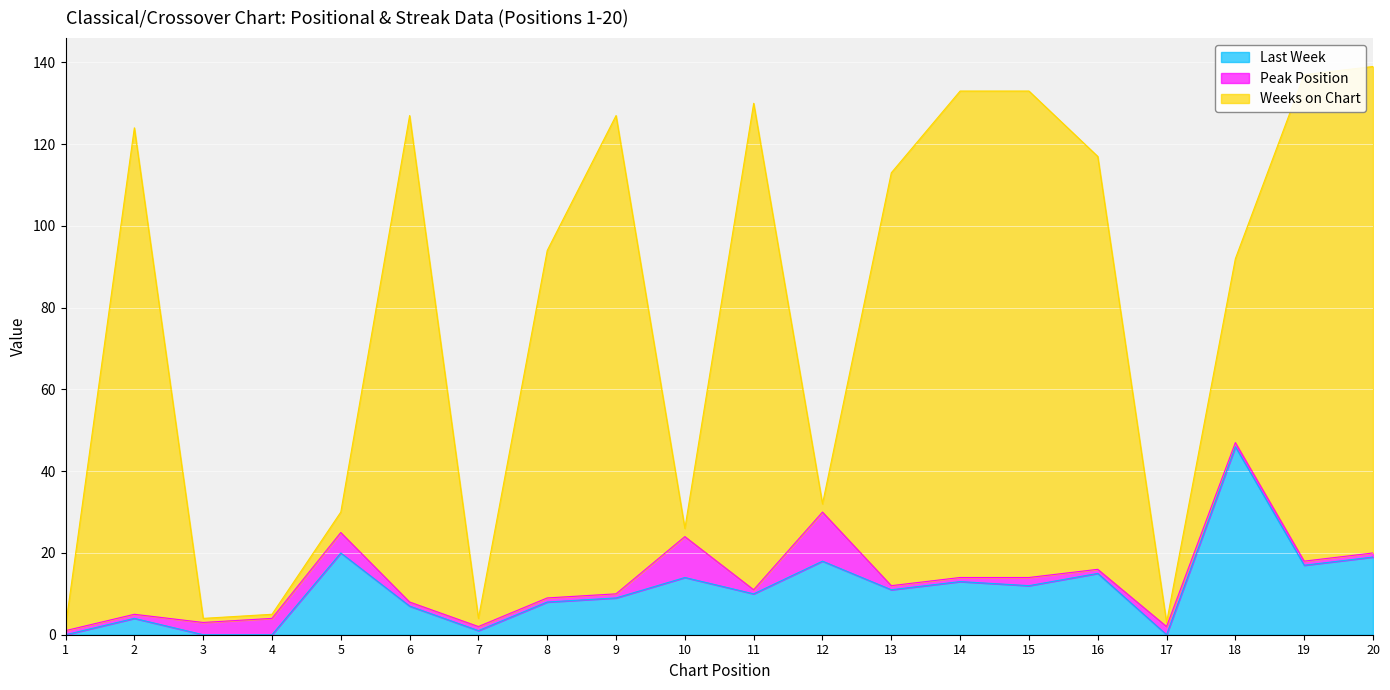

Reading left to right, transcribe all the data shown in this chart.

Last Week: 0	4	0	0	20	7	1	8	9	14	10	18	11	13	12	15	0	46	17	19
Peak Position: 1	1	3	4	5	1	1	1	1	10	1	12	1	1	2	1	2	1	1	1
Weeks on Chart: 1	119	1	1	5	119	2	85	117	2	119	2	101	119	119	101	1	45	119	119